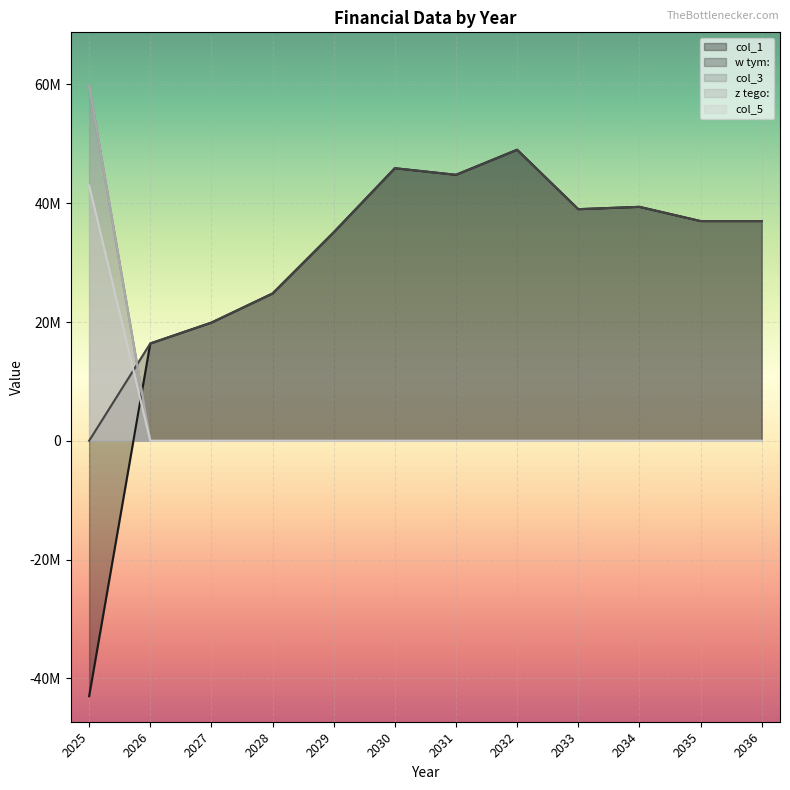

Is the value of z tego: at 2030 greater than the value of w tym: at 2026?

No